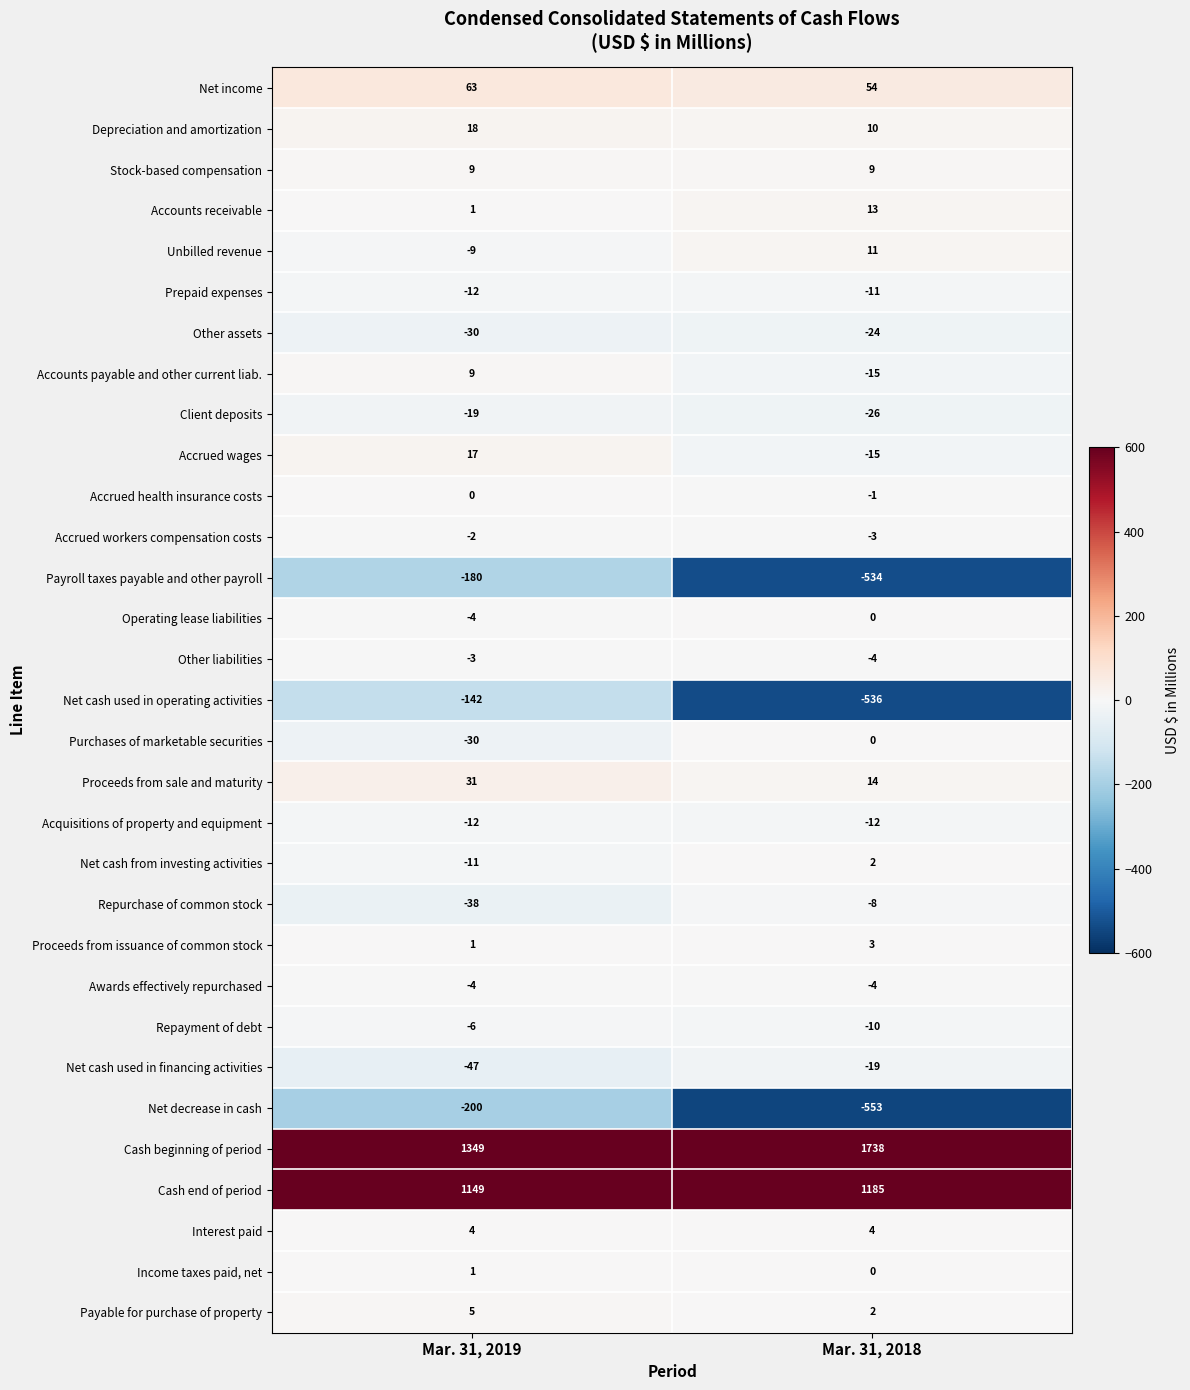

Rank the categories by Cash beginning of period value from lowest to highest.

Mar. 31, 2019, Mar. 31, 2018